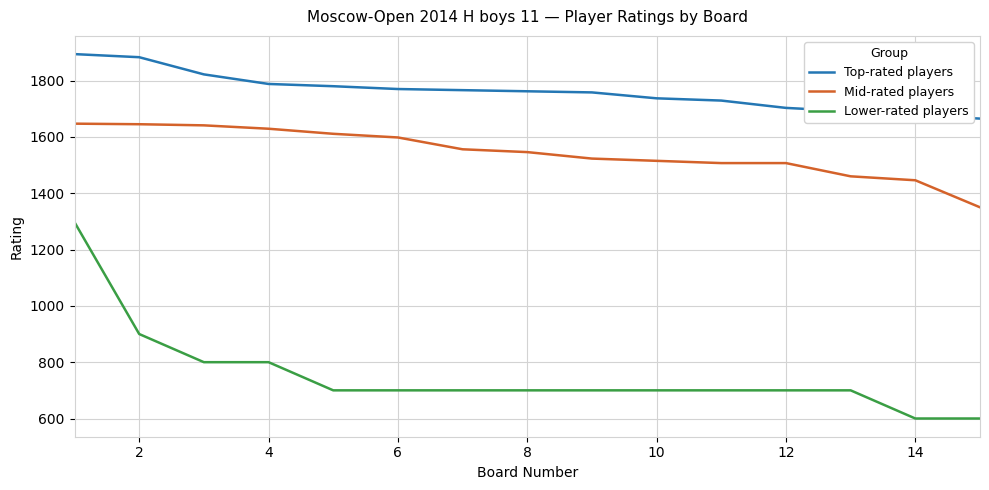

Rank the series by their average value, from lowest to highest.

Lower-rated players, Mid-rated players, Top-rated players